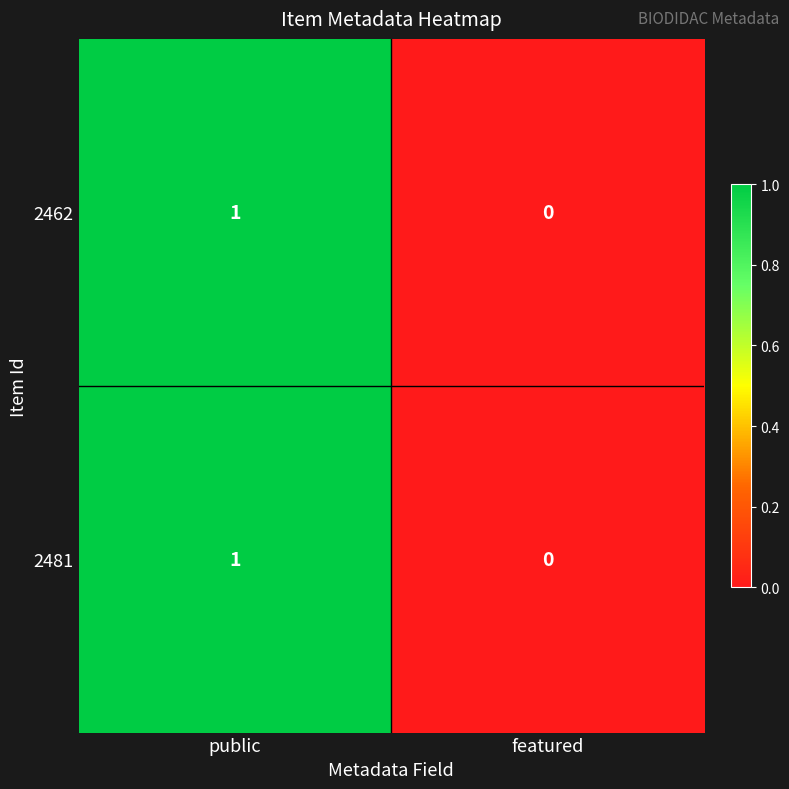

Is the value of 2481 at featured greater than the value of 2462 at public?

No